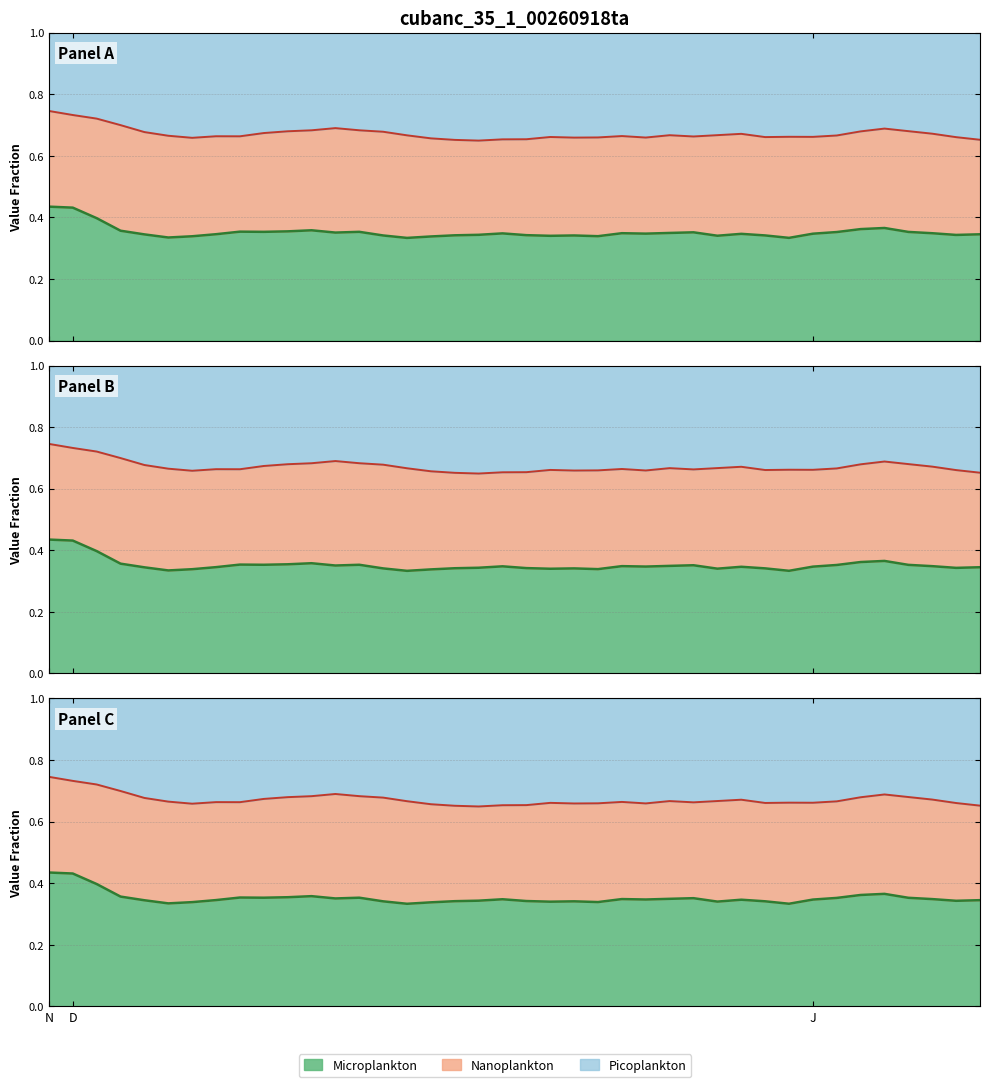

What position from the right is 21?

19